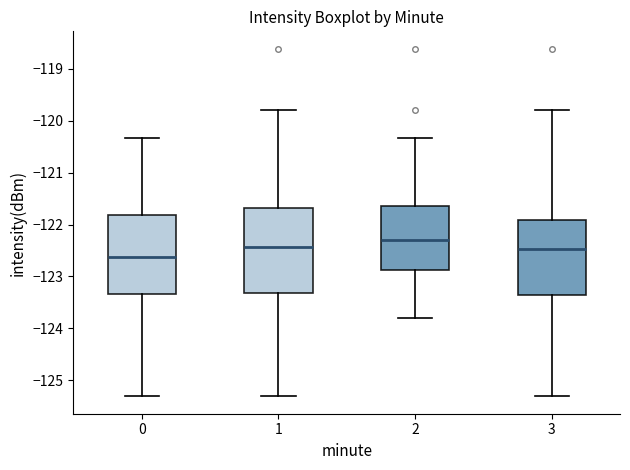

Which box has the highest median line?

2